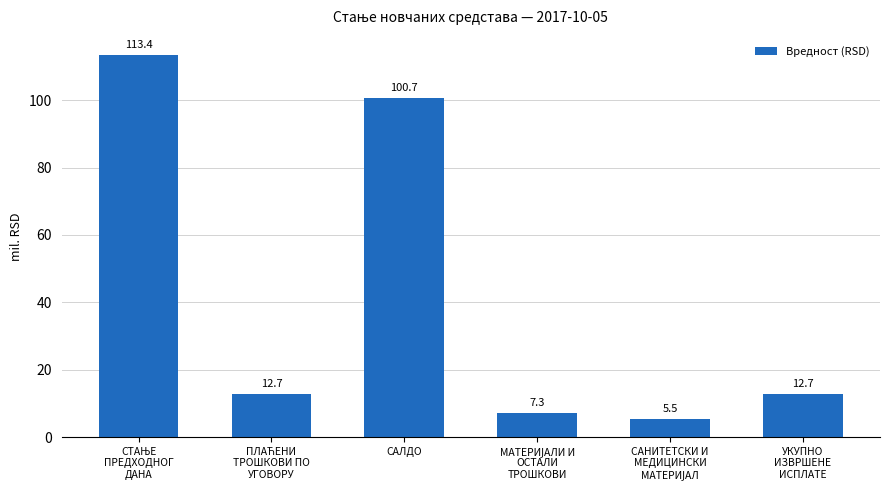

What is the greatest value displayed?

113.4